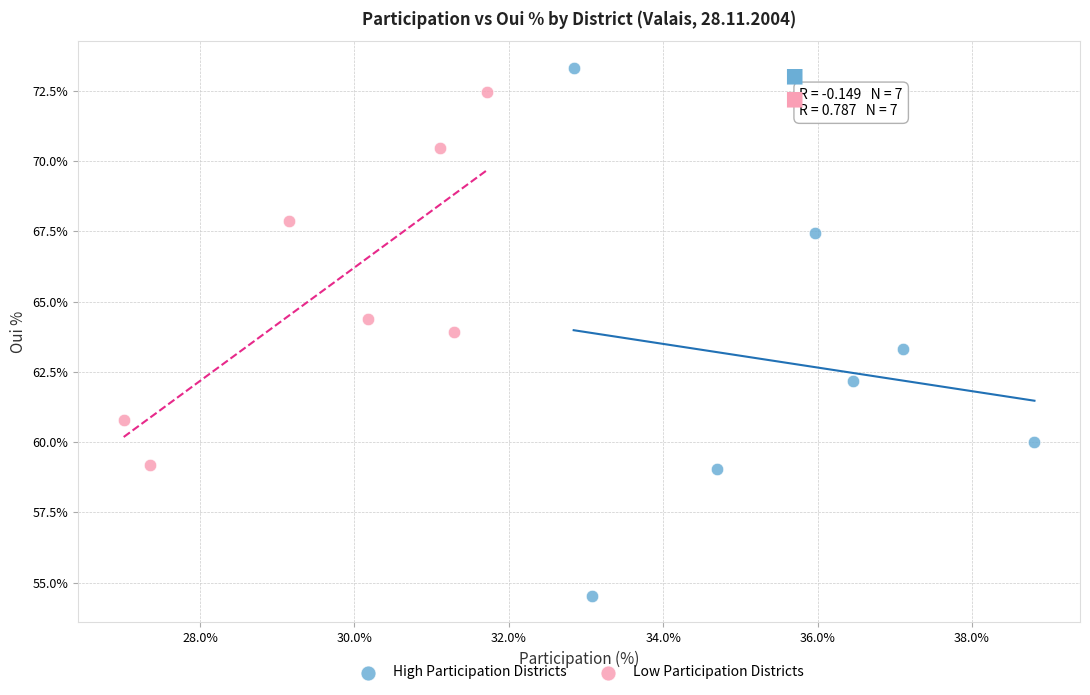

Which series has the widest spread of Y values?

High Participation Districts